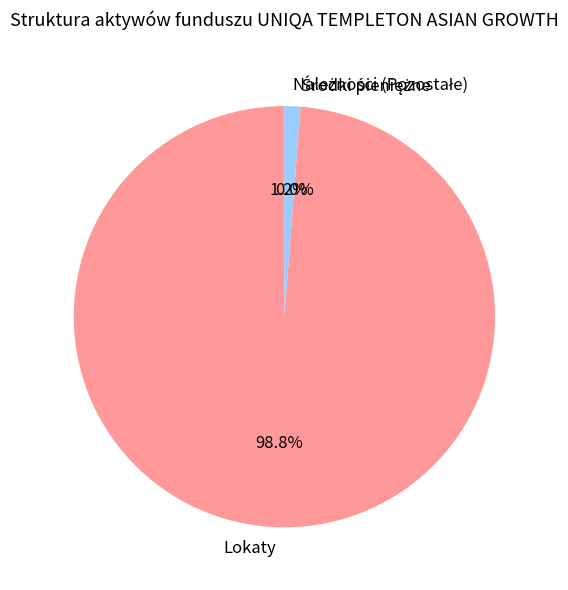

Which category has the biggest portion of the pie?

Lokaty